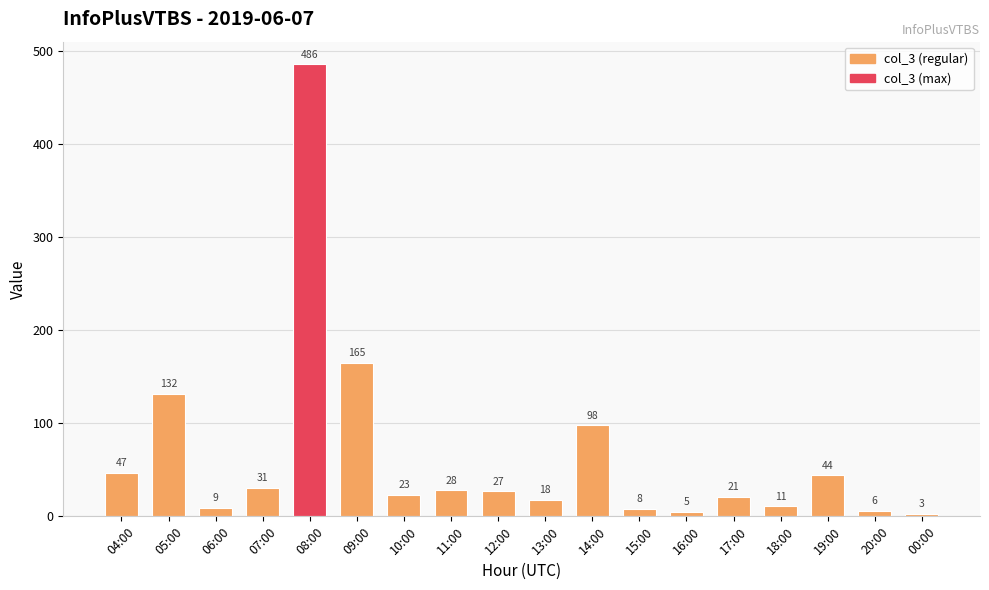

Reading left to right, list all the values displayed in this chart.

47	132	9	31	486	165	23	28	27	18	98	8	5	21	11	44	6	3